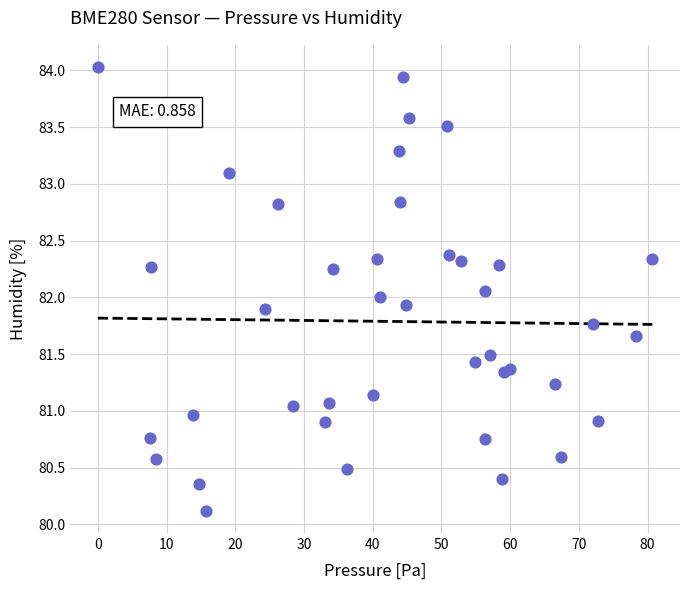

What is the range of Y values (max minus min)?

3.9